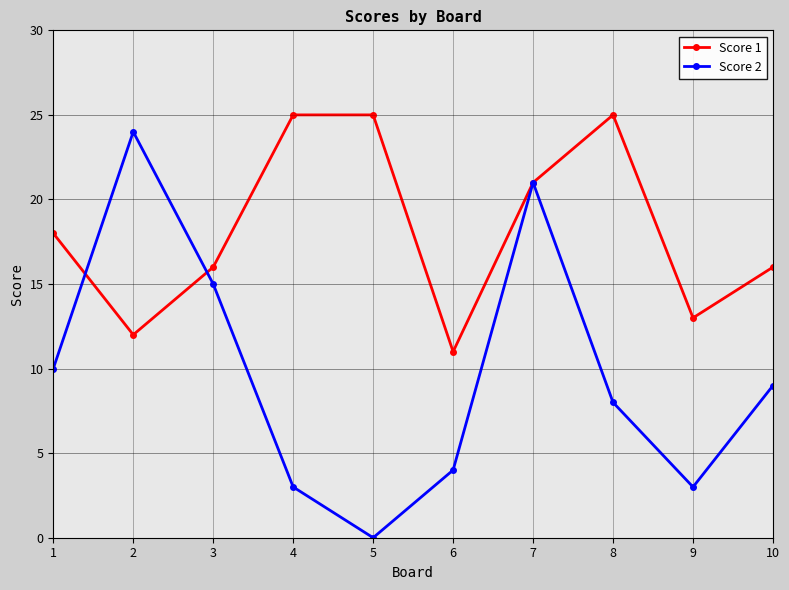

Which series has the widest spread of values?

Score 2